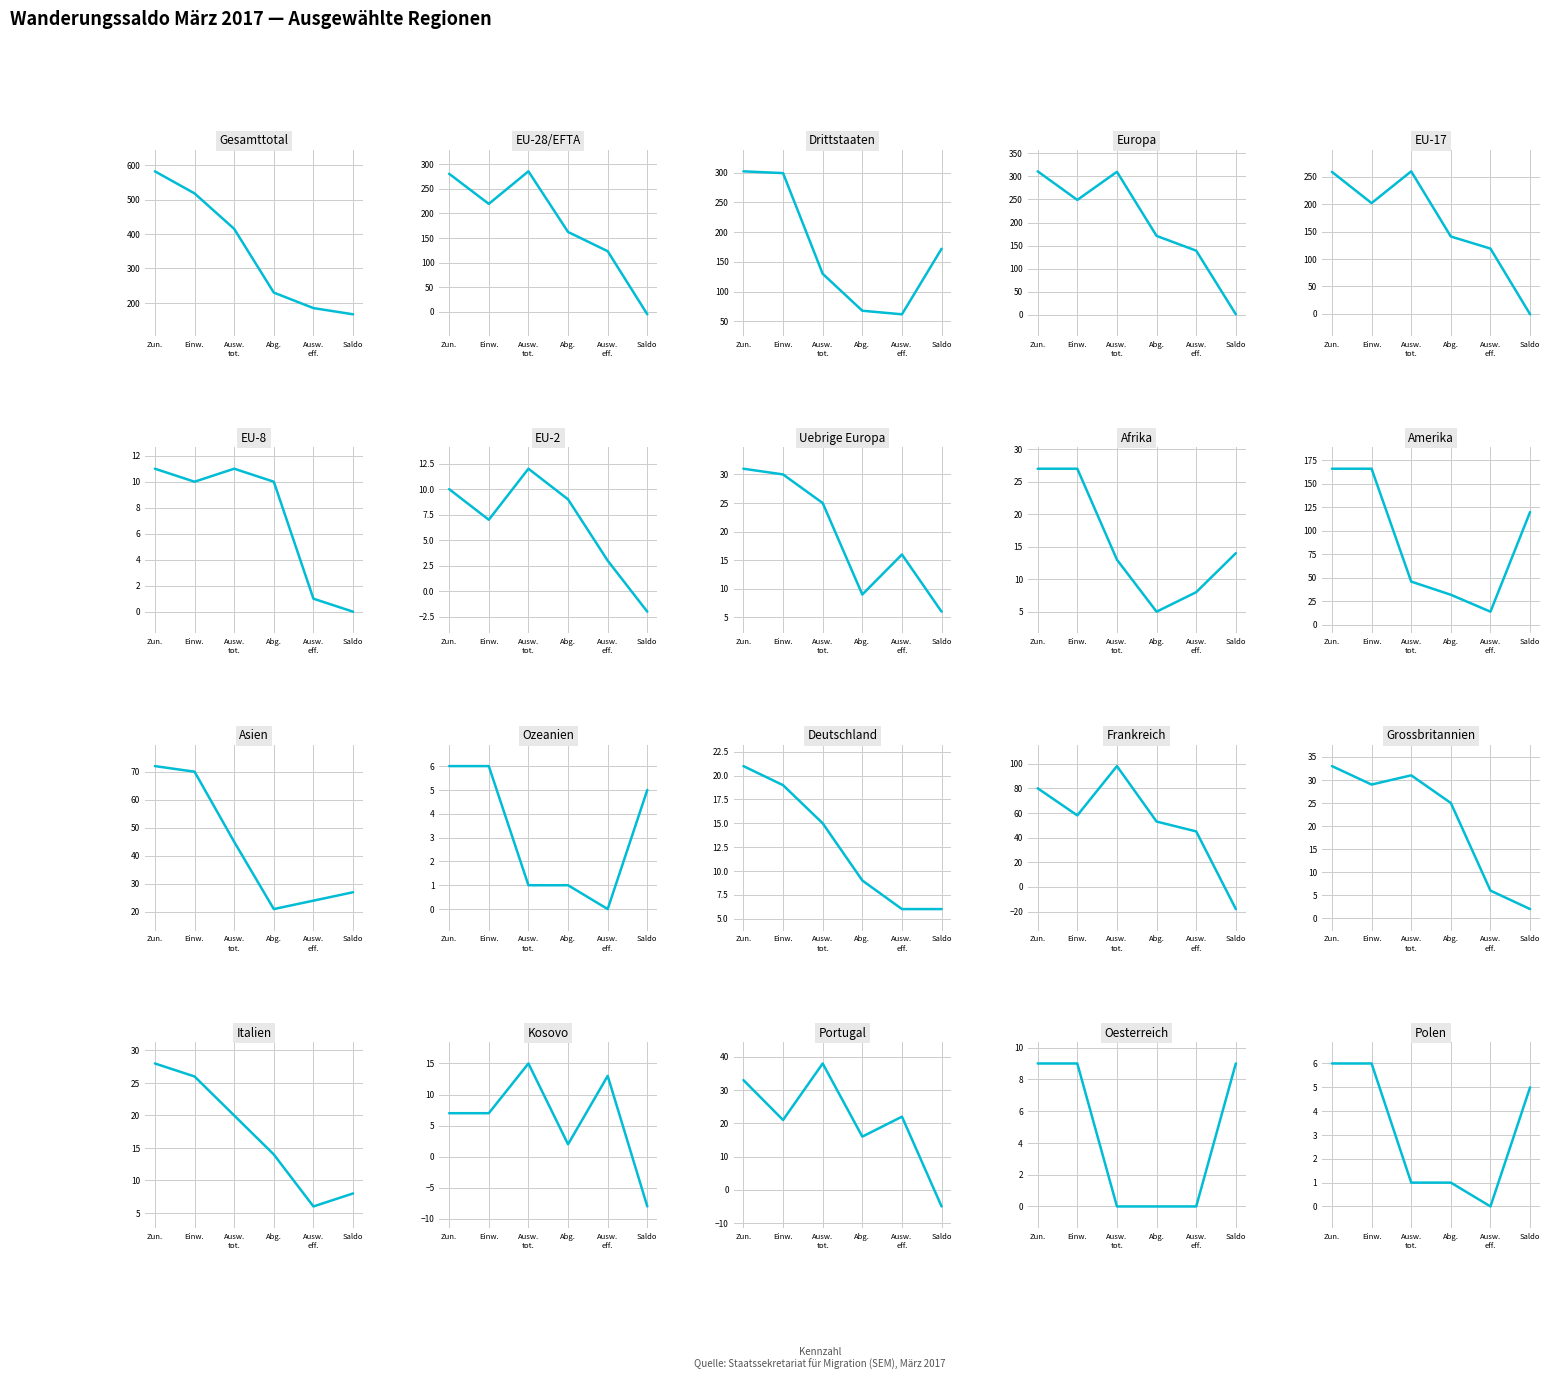

What is the value of the Abgang point at the 11th from the left?

21